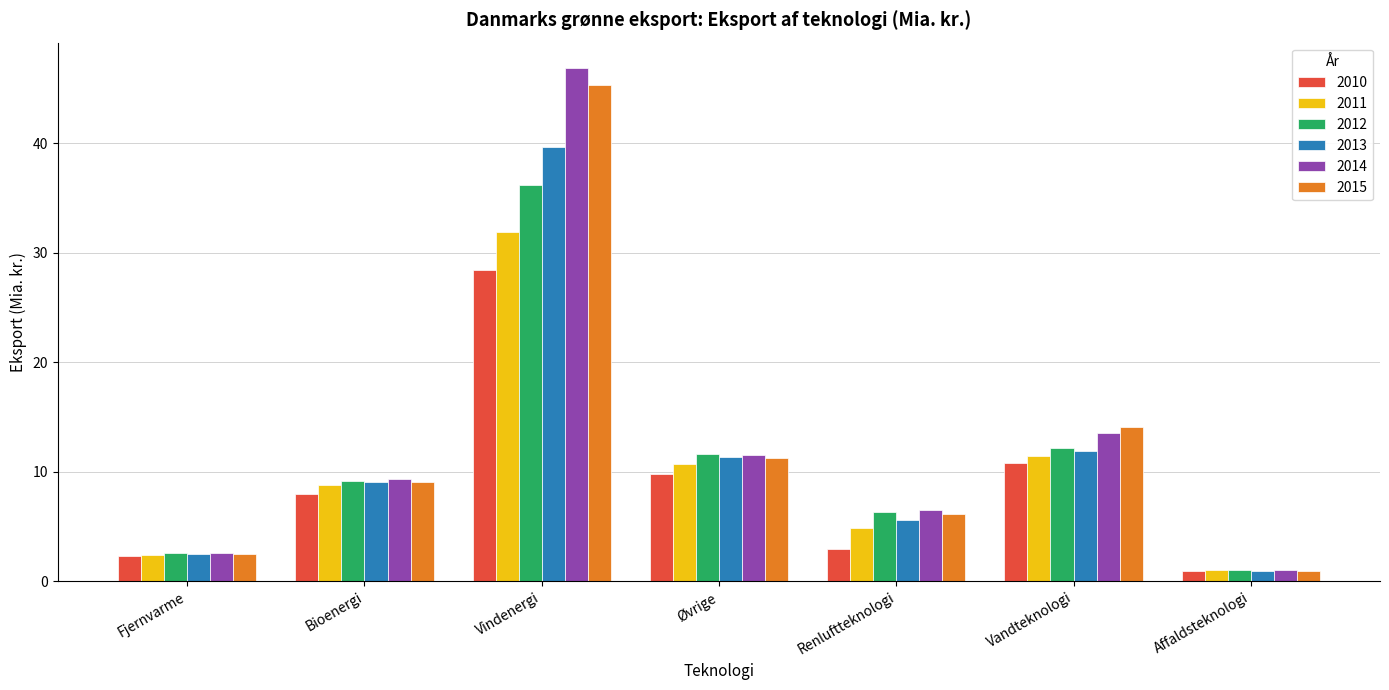

Reading left to right, extract all data points from this chart.

2010: 2.3	7.9	28.5	9.8	2.9	10.8	1.0
2011: 2.4	8.7	31.9	10.7	4.8	11.5	1.0
2012: 2.6	9.2	36.2	11.6	6.3	12.2	1.0
2013: 2.5	9.1	39.6	11.4	5.6	11.9	1.0
2014: 2.6	9.4	46.8	11.6	6.5	13.5	1.0
2015: 2.4	9.1	45.3	11.2	6.2	14.0	1.0